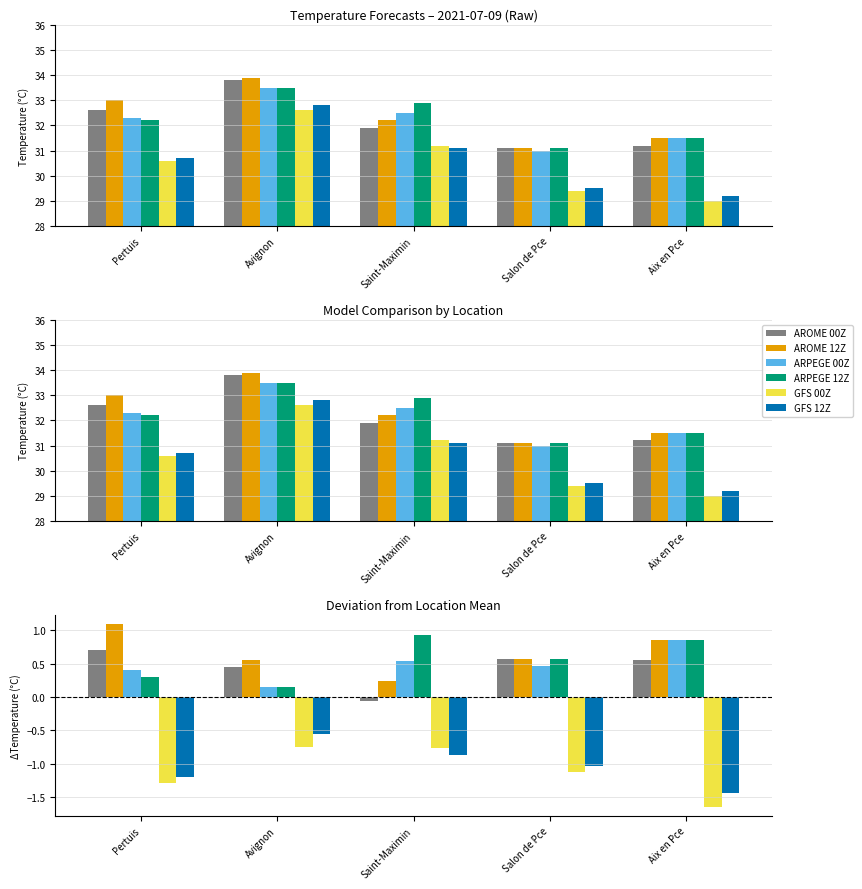

How many bars are there in each group?

6